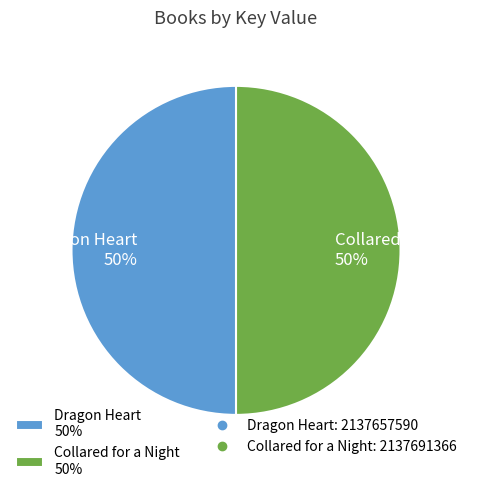

Approximately how many times larger is the value at Collared for a Night 50% compared to Dragon Heart 50%?

1.0